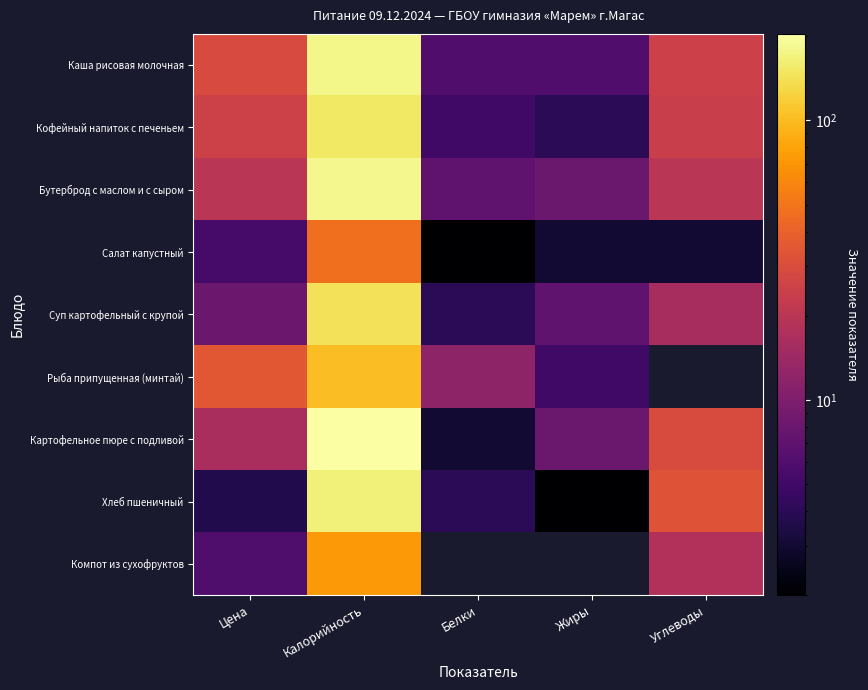

The Суп картофельный с крупой series shows 4.0 at Белки. True or false?

True